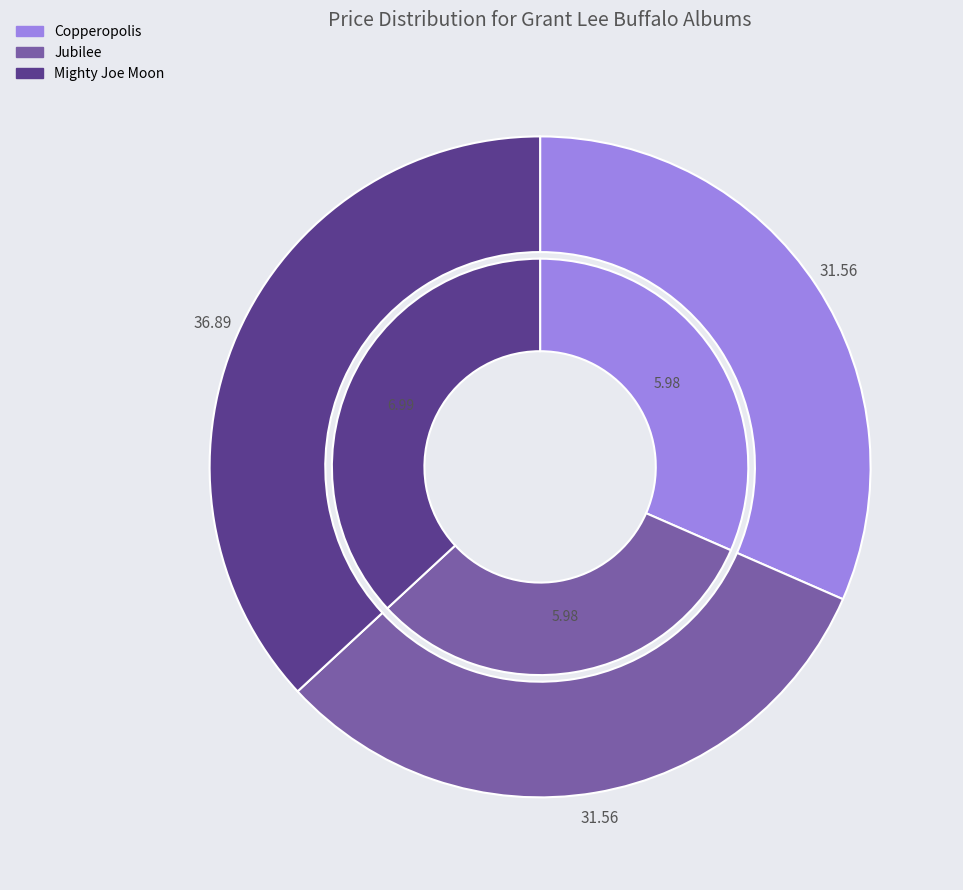

To the nearest percent, what percentage of the pie is Mighty Joe Moon?

37%